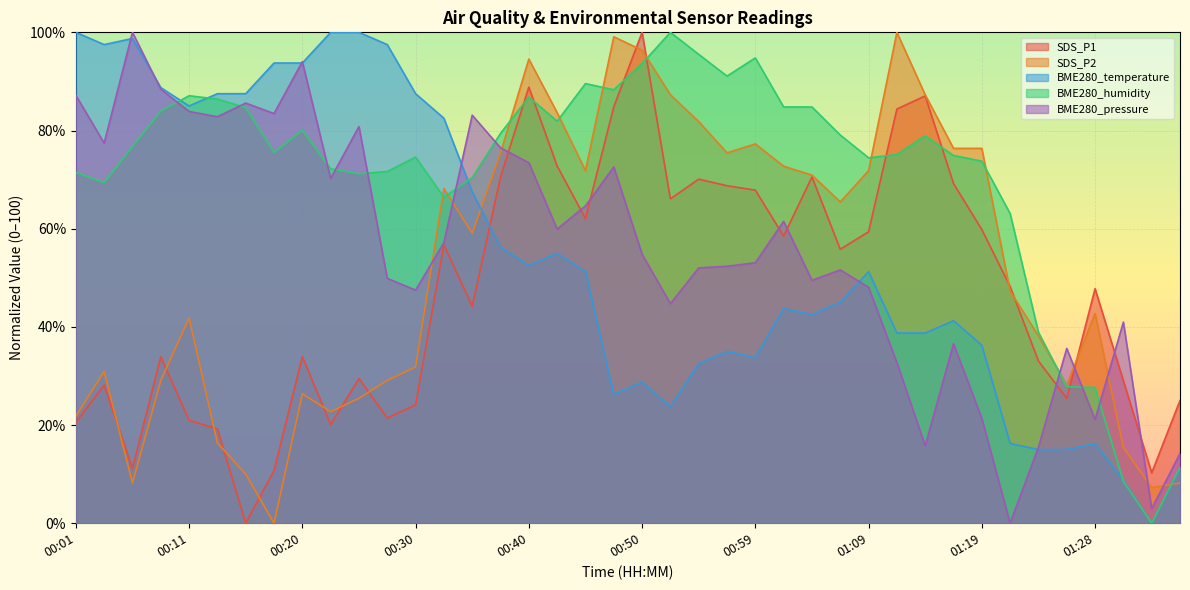

Which series has the largest range (max minus min)?

SDS_P1